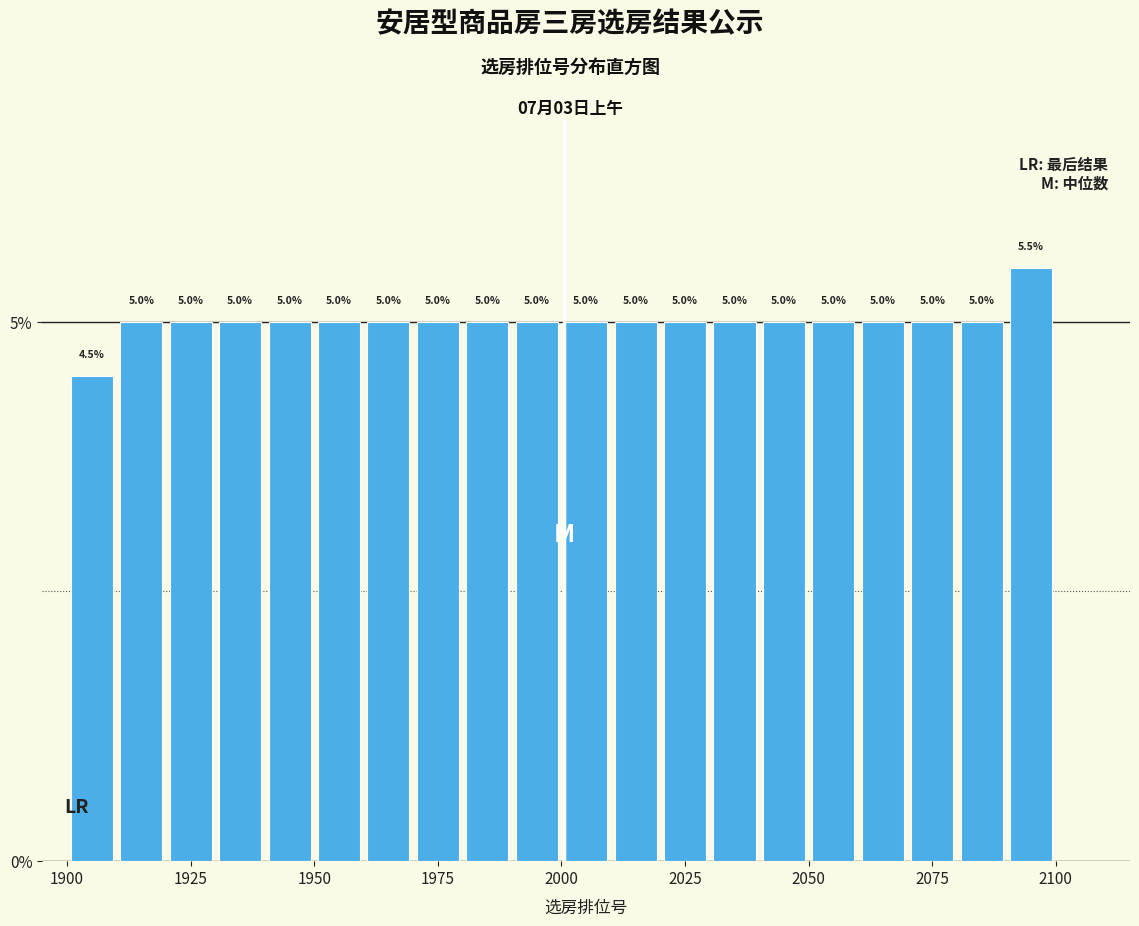

Around what value on the x-axis is the tallest bar? Give the approximate position of its centre, as read against the axis.

2095